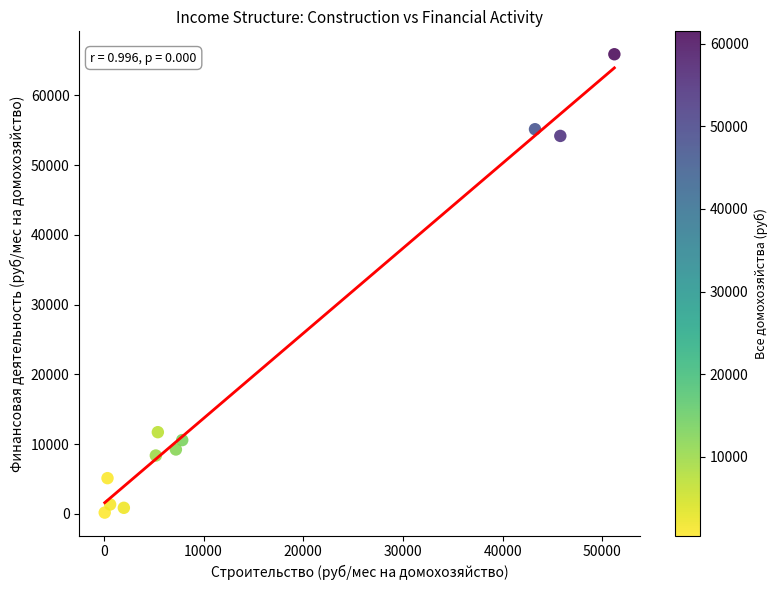

What is the average X value?

15368.8